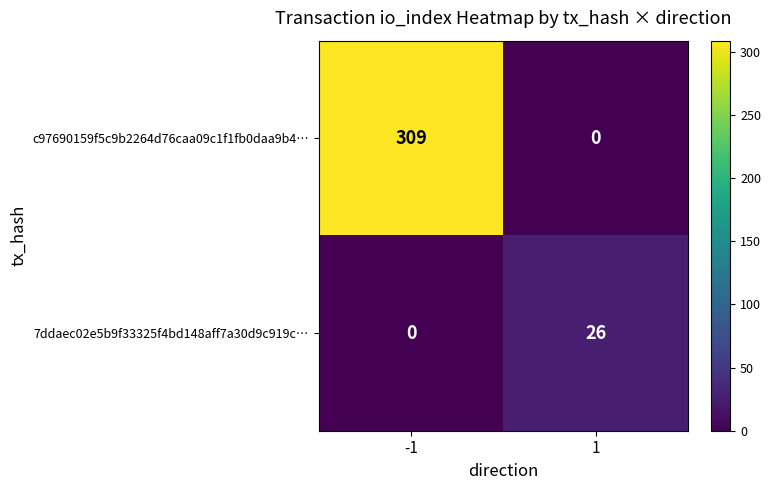

Reading right to left, transcribe all the data shown in this chart.

c97690159f5c9b2264d76caa09c1f1fb0daa9b4…: 0	309
7ddaec02e5b9f33325f4bd148aff7a30d9c919c…: 26	0